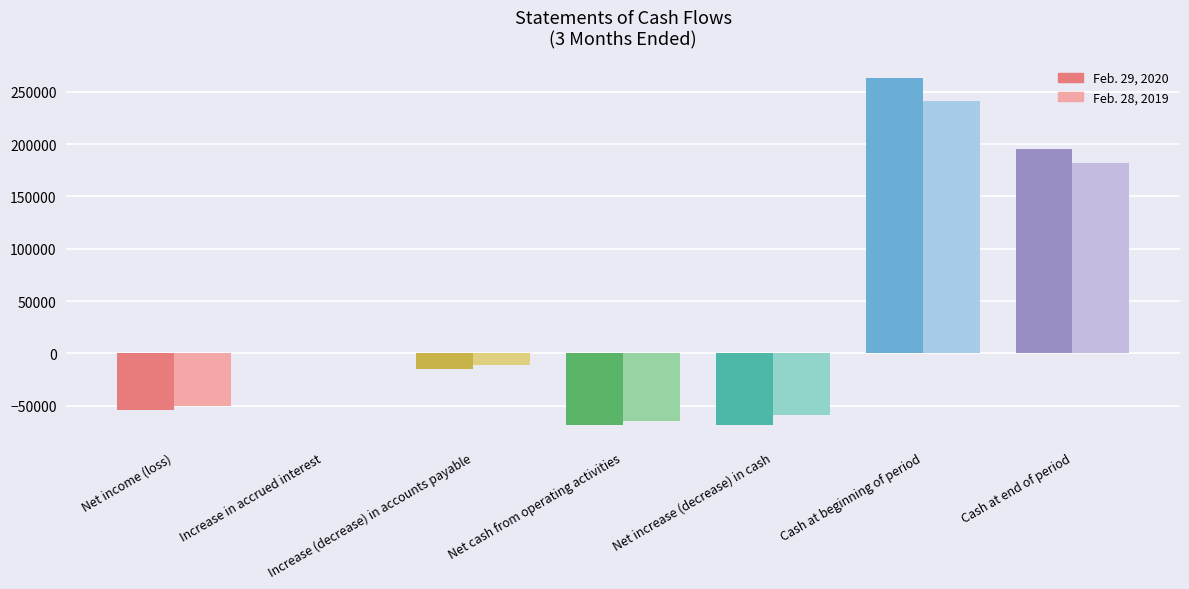

The Feb. 29, 2020 series shows 403113 at Cash at beginning of period. True or false?

False